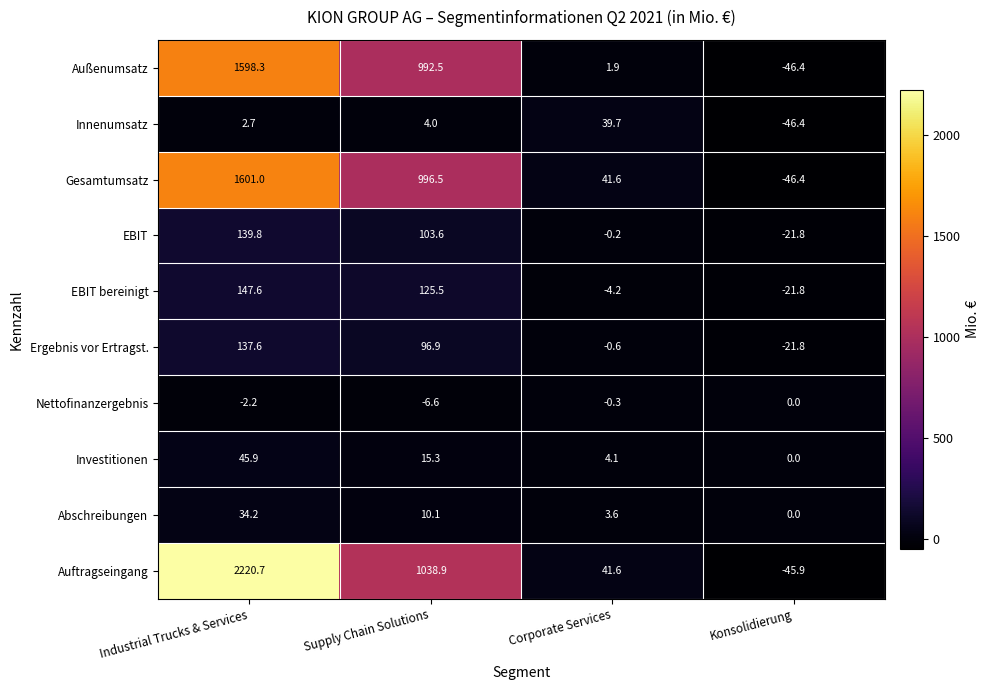

The value of Ergebnis vor Ertragst. at Industrial Trucks & Services is 182.2. True or false?

False